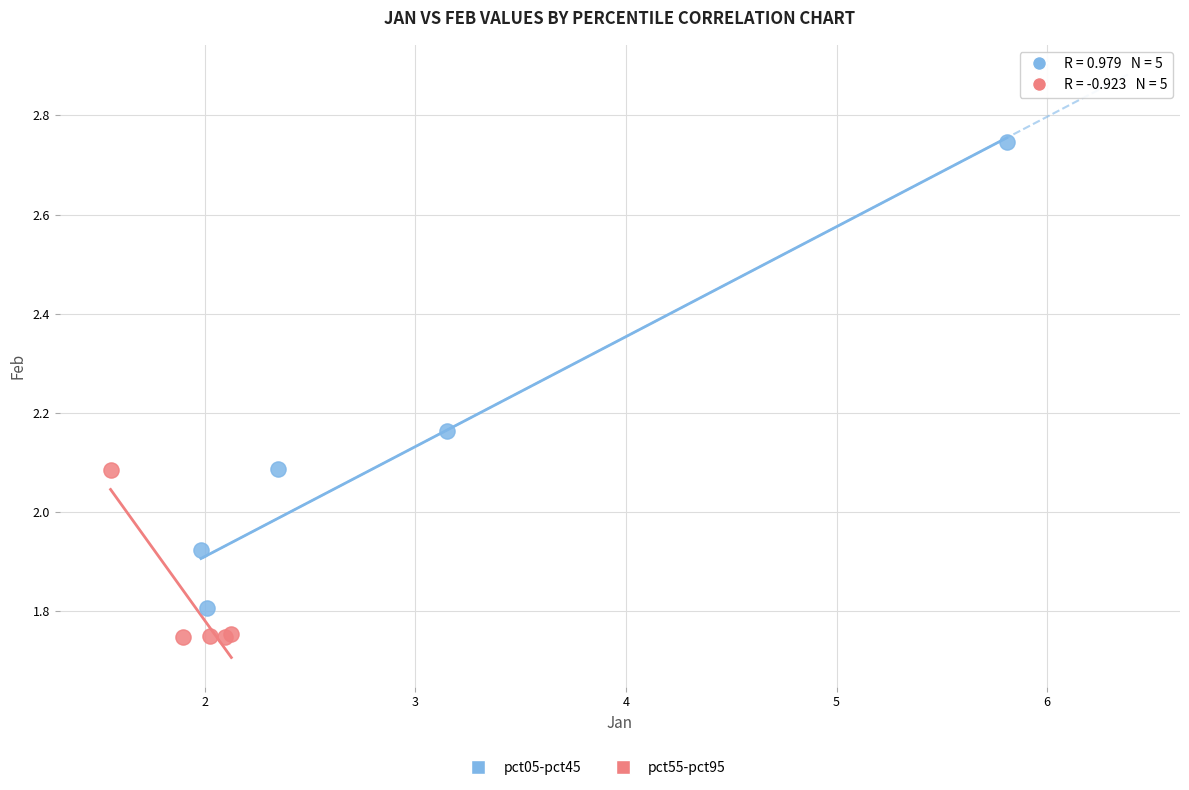

Which series has the largest Y range (max minus min)?

pct05-pct45